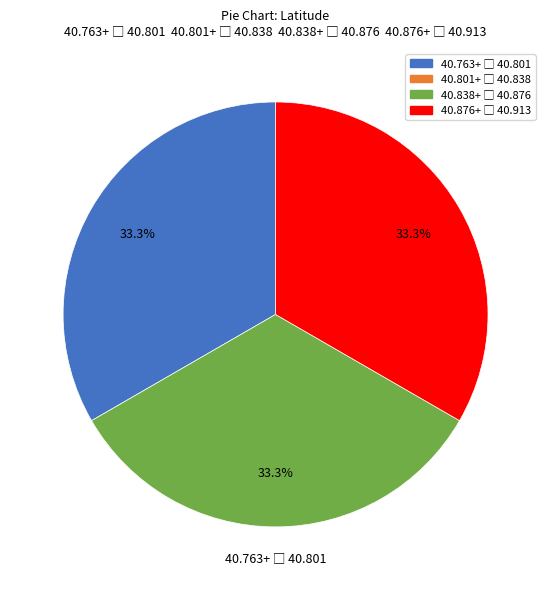

Is there any slice that represents more than half of the pie?

No